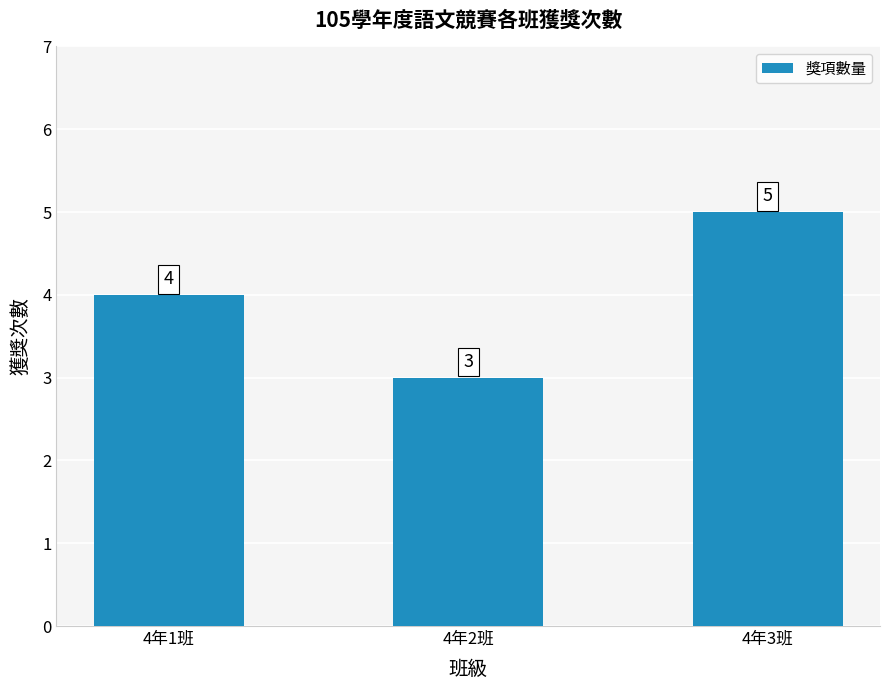

Count the values in the range 3 to 5.

3